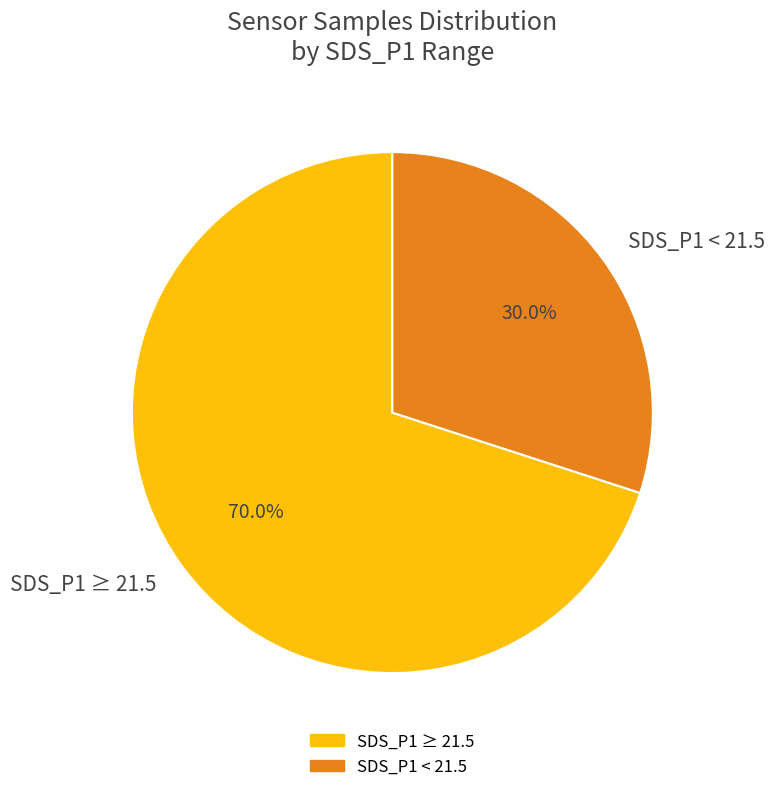

Do SDS_P1 < 21.5 and SDS_P1 ≥ 21.5 together represent more than half of the pie?

Yes